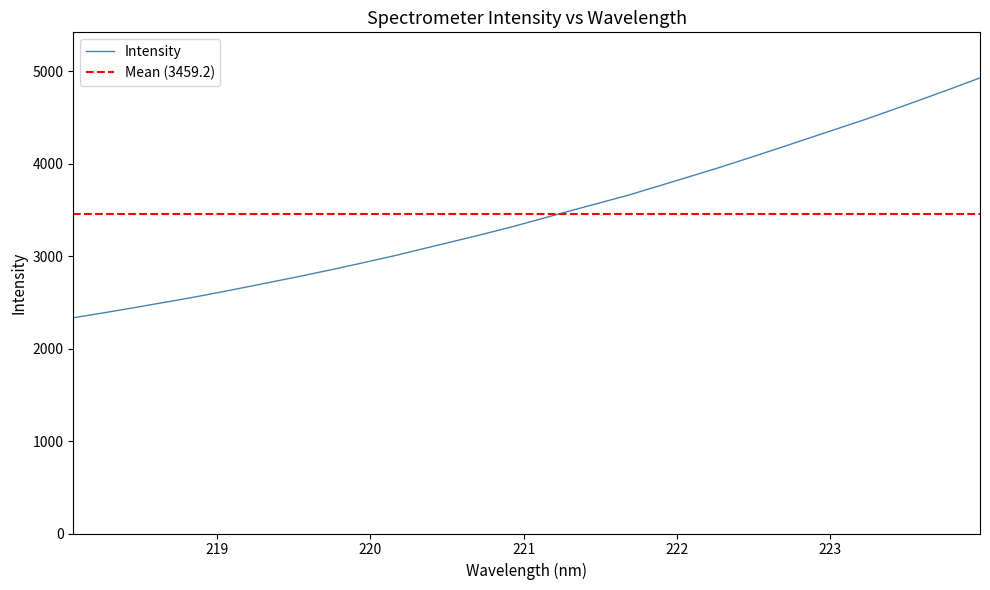

What is the change in value from 219.3979 to 221.3083?

+757.5